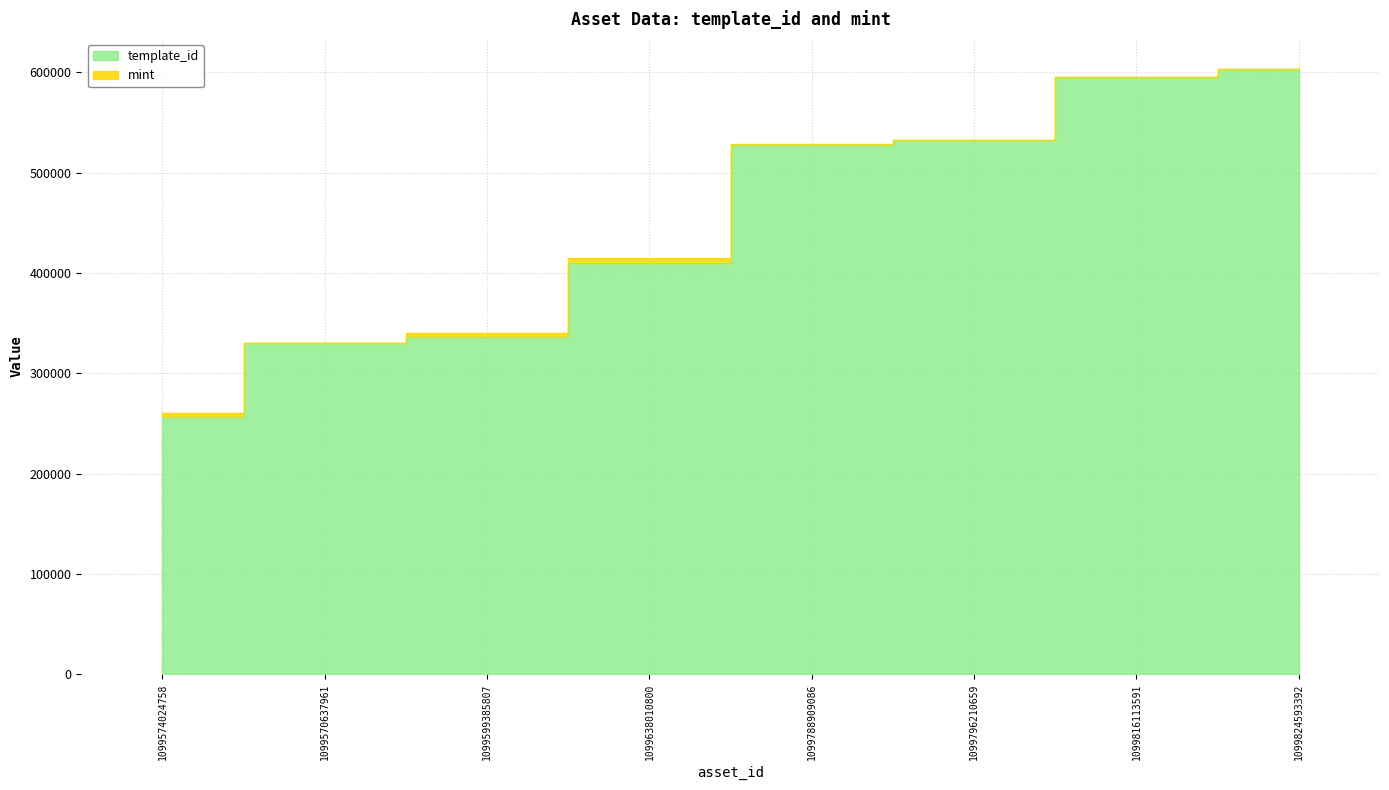

What is the difference between the second highest and second lowest values?

265098